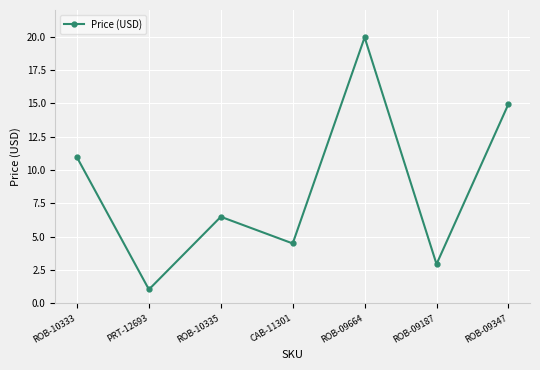

Rank the categories by value from lowest to highest.

PRT-12693, ROB-09187, CAB-11301, ROB-10335, ROB-10333, ROB-09347, ROB-09664